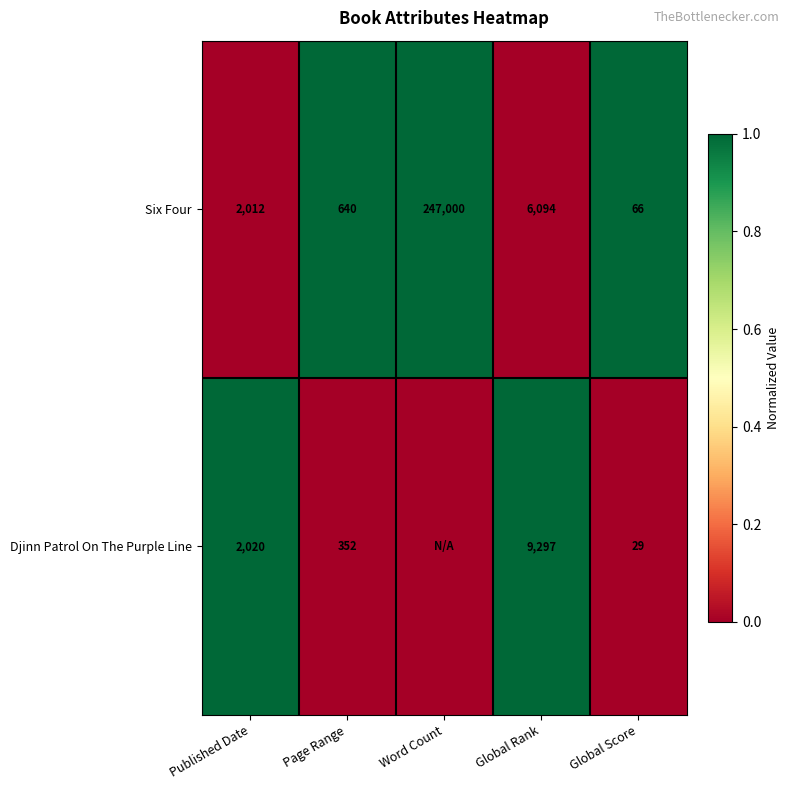

What is the spread (max minus min) of values at Global Score?

37